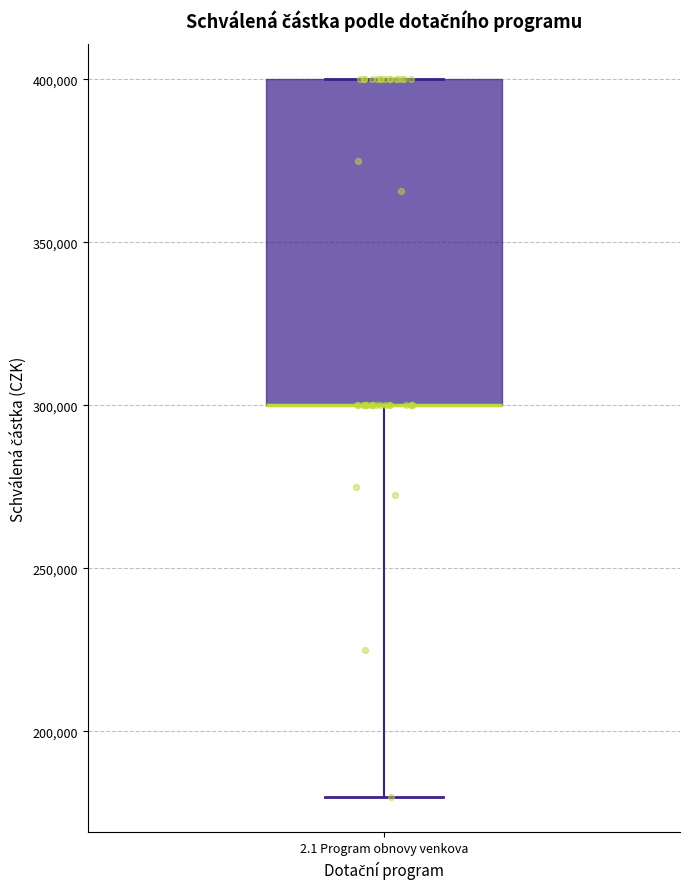

Transcribe this box plot: give where the median line is, the range the box spans, and where the two whiskers end, as read against the y-axis. The values are not printed on the chart, so give them approximately, as read against the axis.

median 300000 (drawn on the box's lower edge), box 300000 to 400000, whiskers 180000 to 400000